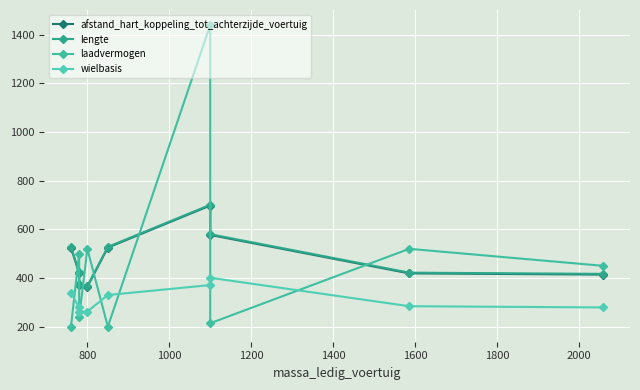

What are all the series names shown in the legend?

afstand_hart_koppeling_tot_achterzijde_voertuig, lengte, laadvermogen, wielbasis